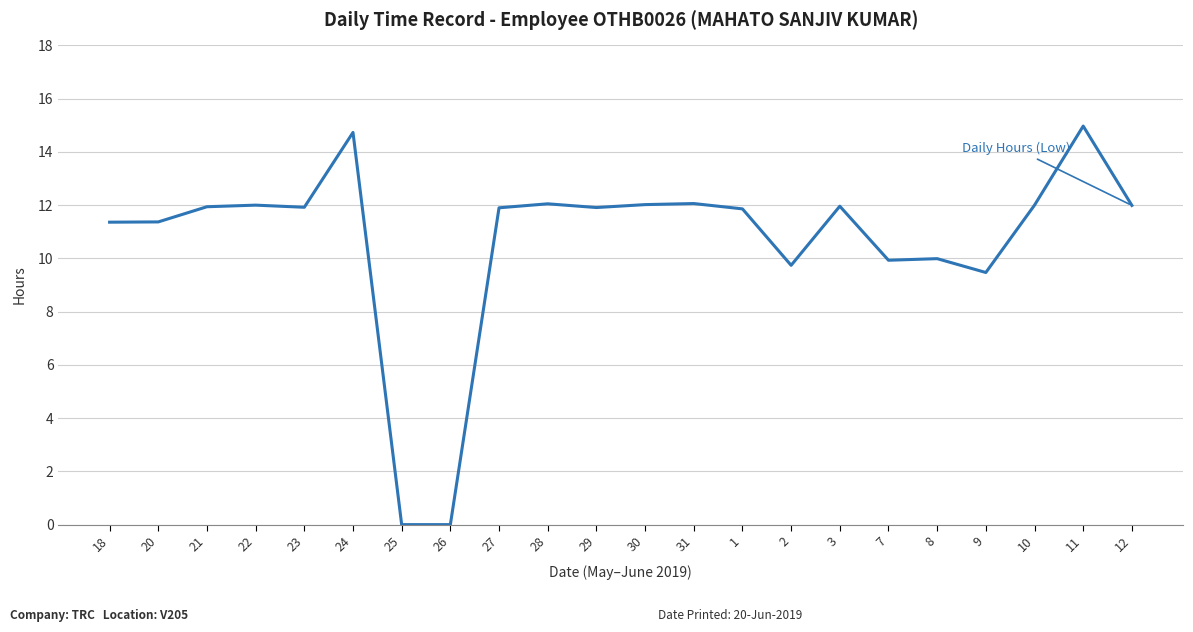

What is the difference between the maximum and minimum values?

15.0